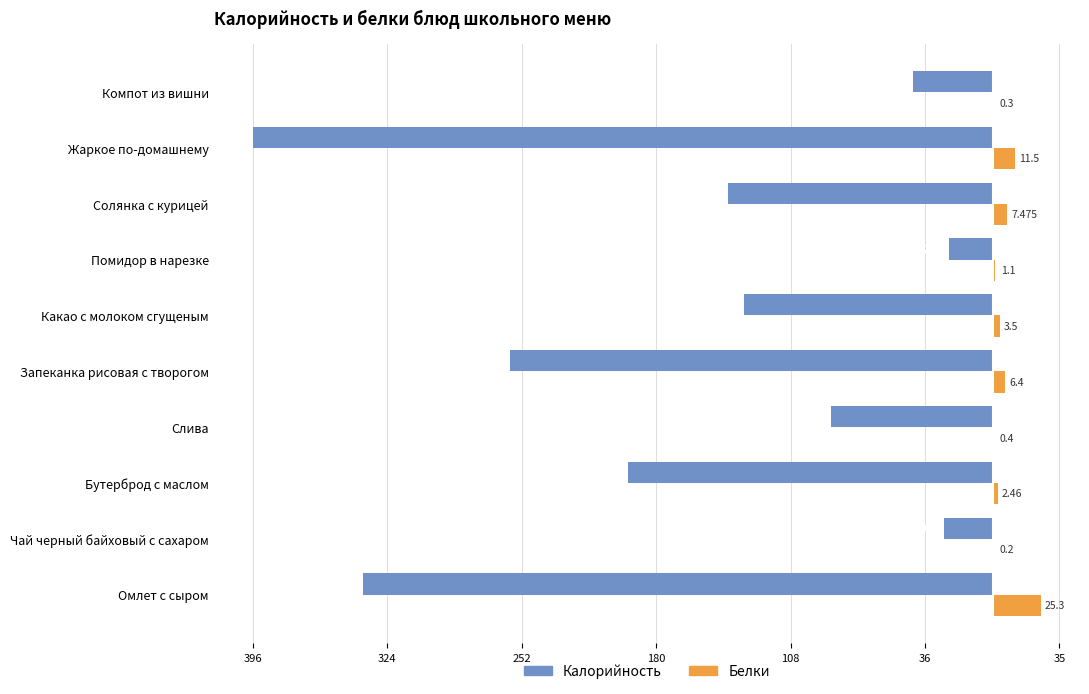

Are the bars horizontal?

Yes